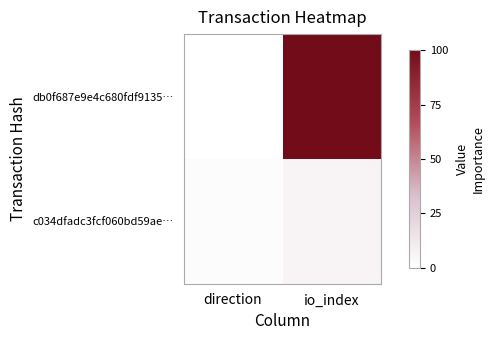

Rank the series at io_index from lowest to highest value.

c034dfadc3fcf060bd59ae…, db0f687e9e4c680fdf9135…